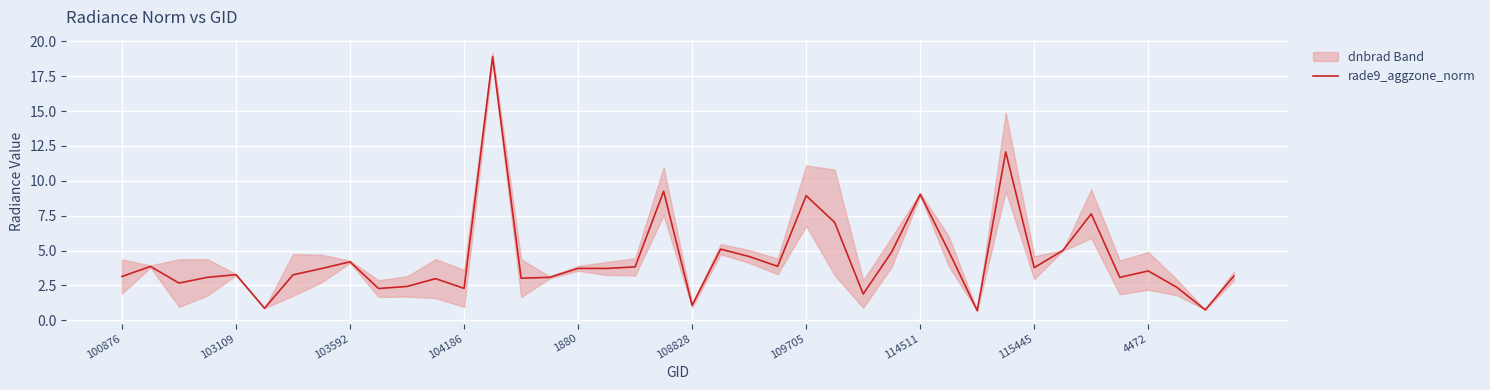

What is the minimum value for rade9_aggzone_norm?

0.7